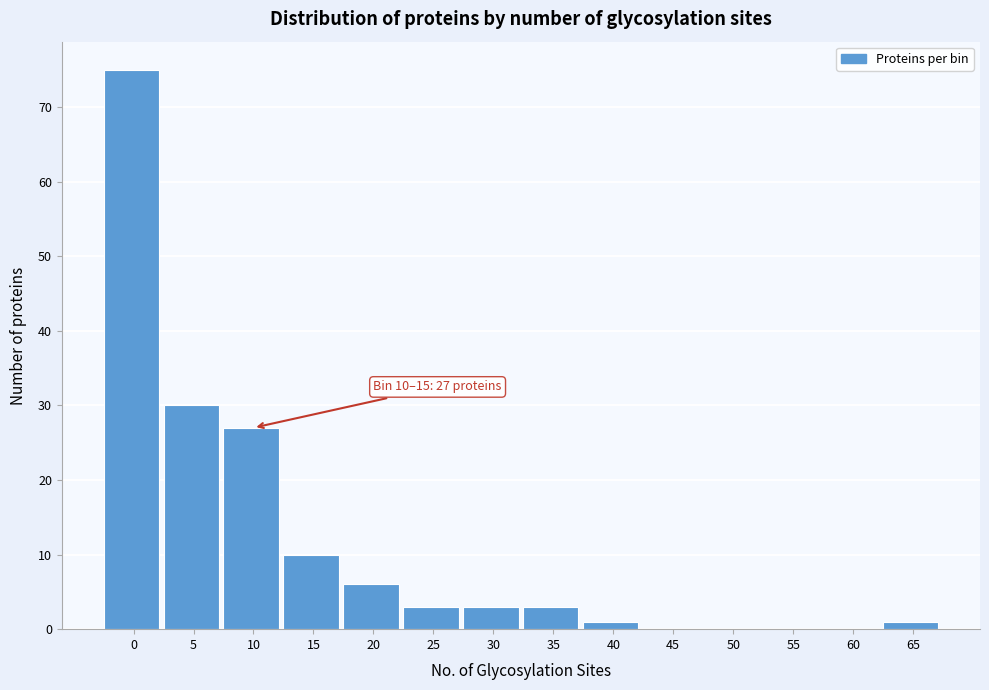

Reading left to right, list all the values displayed in this chart.

0=75	5=30	10=27	15=10	20=6	25=3	30=3	35=3	40=1	45=0	50=0	55=0	60=0	65=1